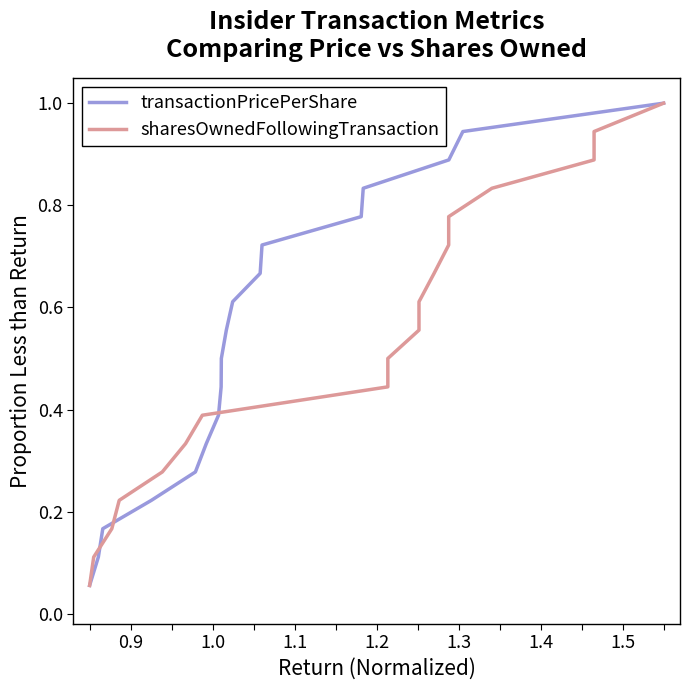

What is the highest value of the transactionPricePerShare series?

1.0